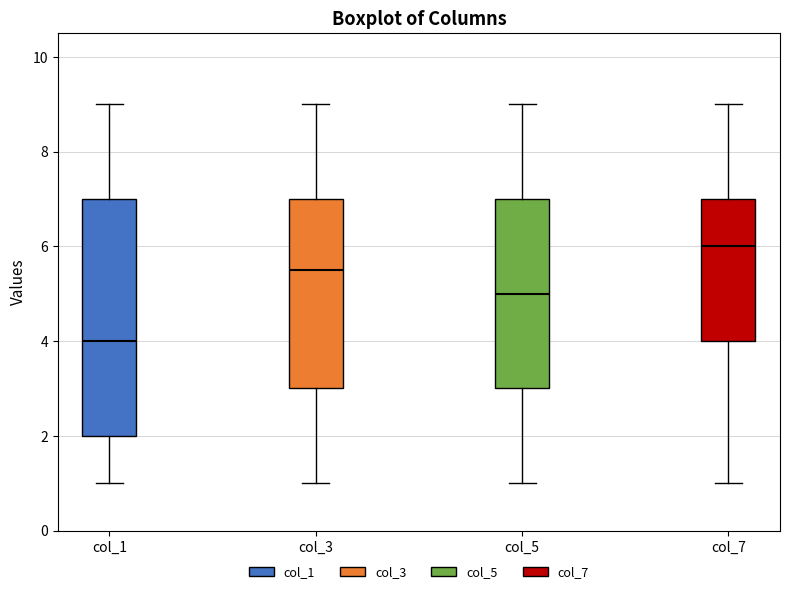

Reading left to right, transcribe this box plot: for each box, give where its median line is, the range the box spans, and where its two whiskers end, as read against the y-axis. The values are not printed on the chart, so give them approximately, as read against the axis.

col_1: median 4.0, box 2.0 to 7.0, whiskers 1.0 to 9.0
col_3: median 5.6, box 3.0 to 7.0, whiskers 1.0 to 9.0
col_5: median 5.0, box 3.0 to 7.0, whiskers 1.0 to 9.0
col_7: median 6.0, box 4.0 to 7.0, whiskers 1.0 to 9.0